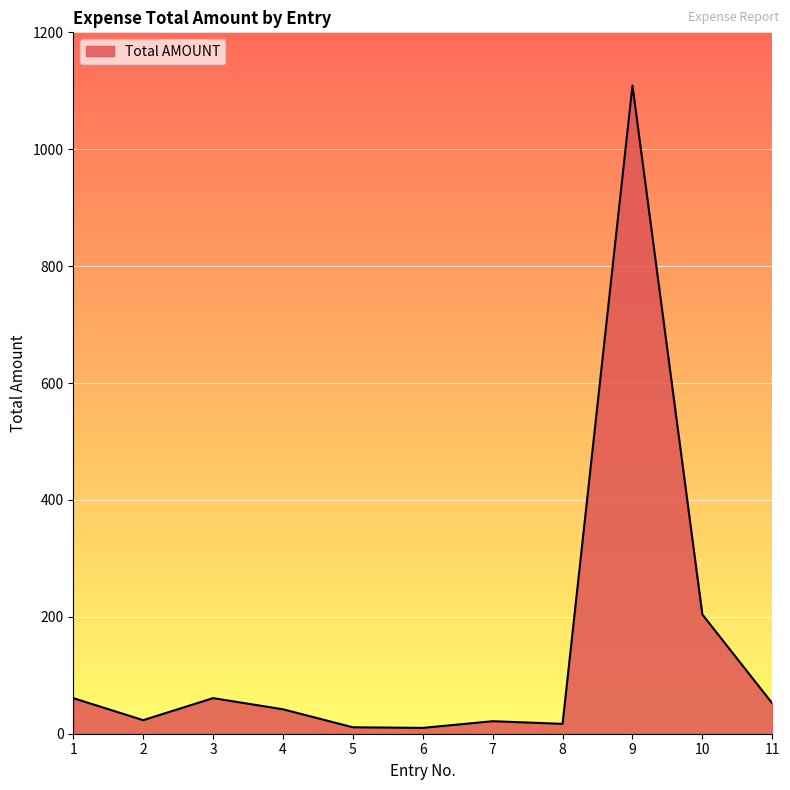

What is the difference between the maximum and second lowest values?

1098.0